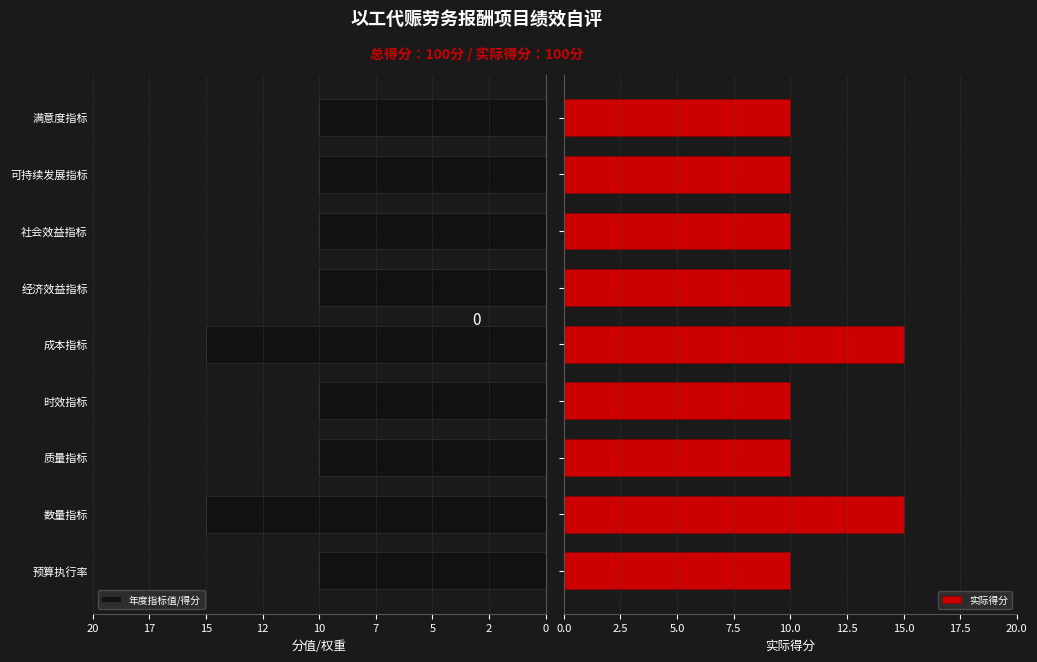

What is the sum of all 实际得分 values?

100